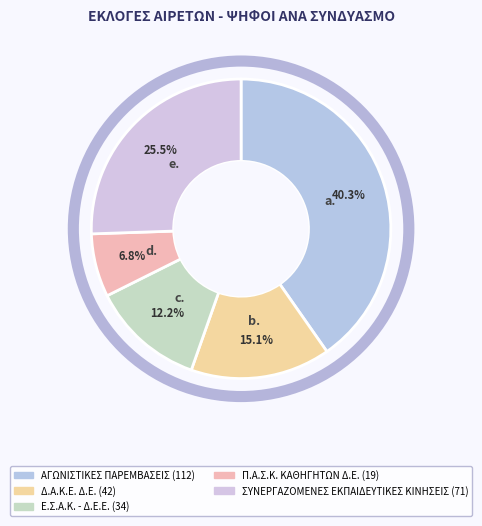

What is the ratio of the value at Δ.Α.Κ.Ε. Δ.Ε. to the value at ΑΓΩΝΙΣΤΙΚΕΣ ΠΑΡΕΜΒΑΣΕΙΣ?

0.4